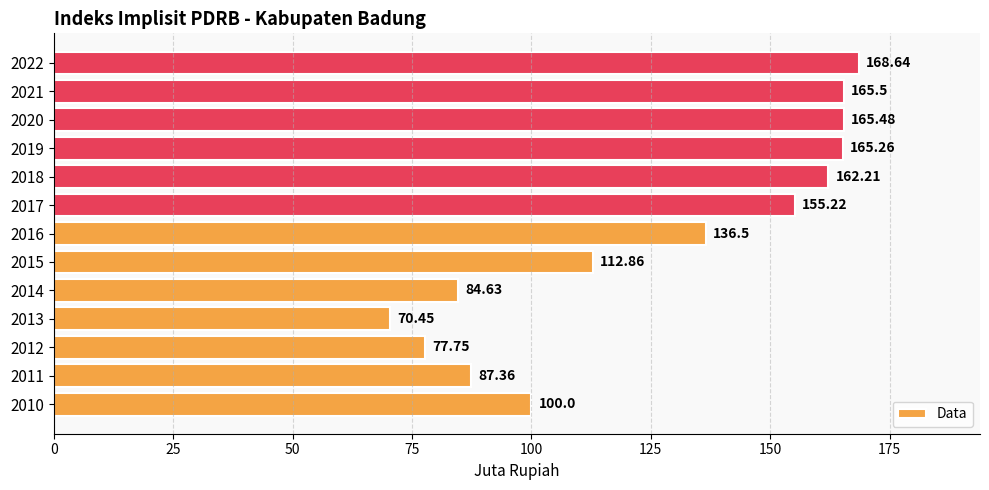

Approximately how many times larger is the value at 2020 compared to 2017?

1.1